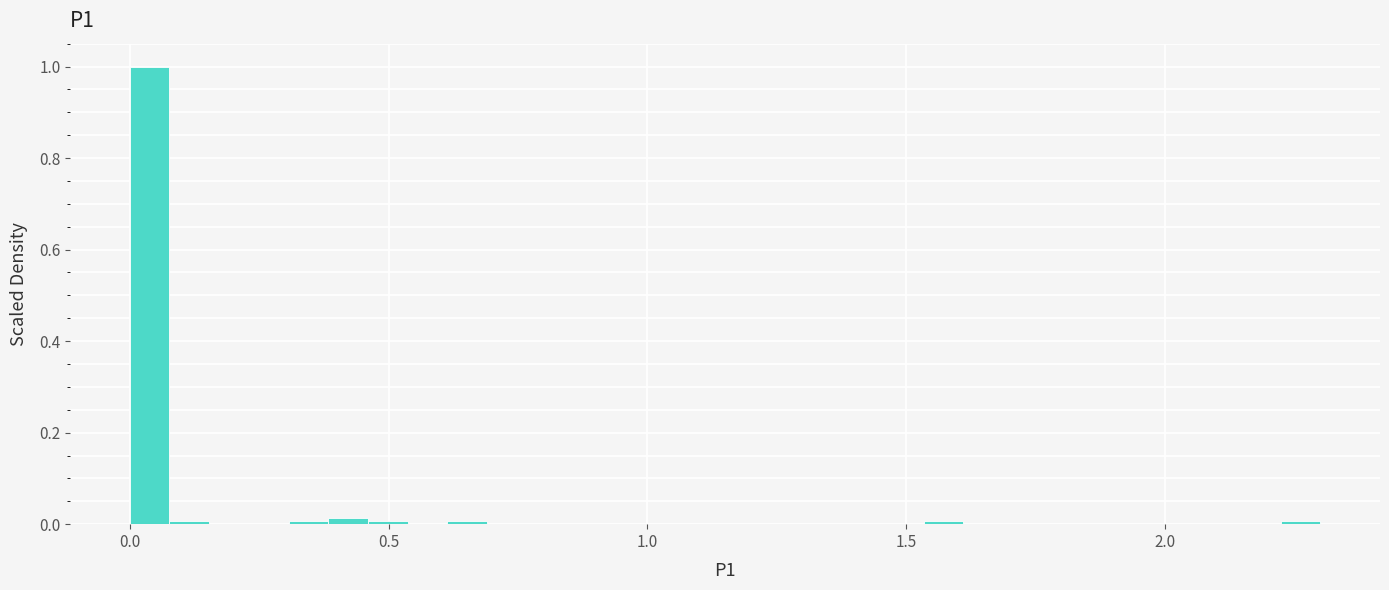

Around what value on the x-axis is the tallest bar? Give the approximate position of its centre, as read against the axis.

0.05